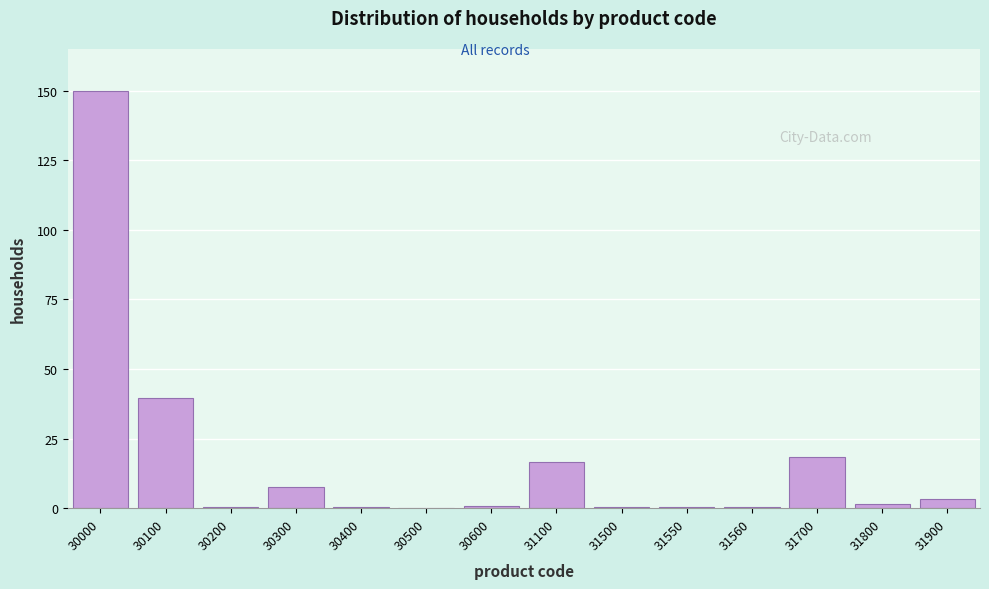

The chart shows a value of 16.7 at 31100. True or false?

True